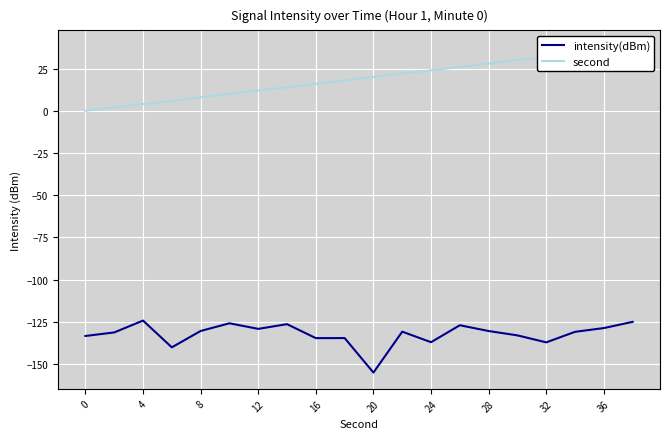

What are all the series names shown in the legend?

intensity(dBm), second